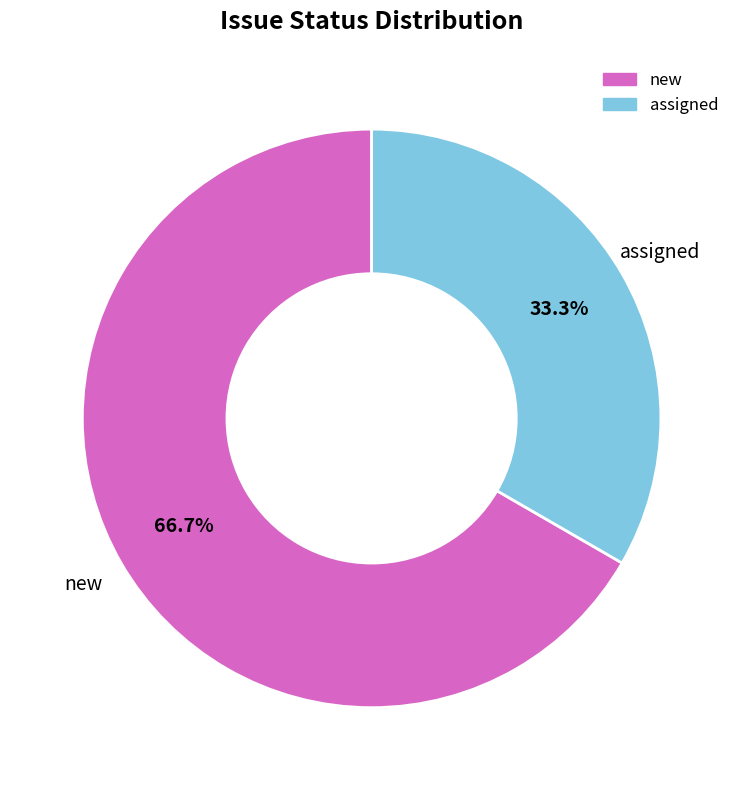

To the nearest percent, what is the difference between the new and assigned slice percentages?

33%